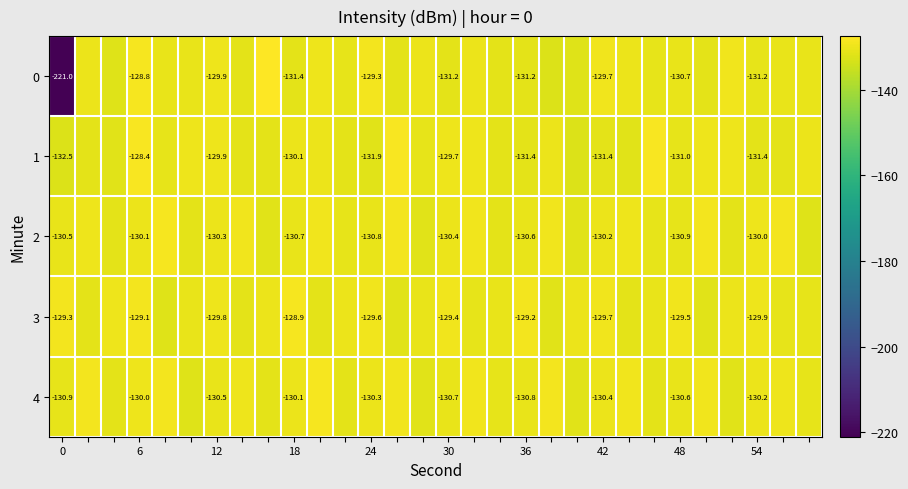

How many data points does each series have?

30